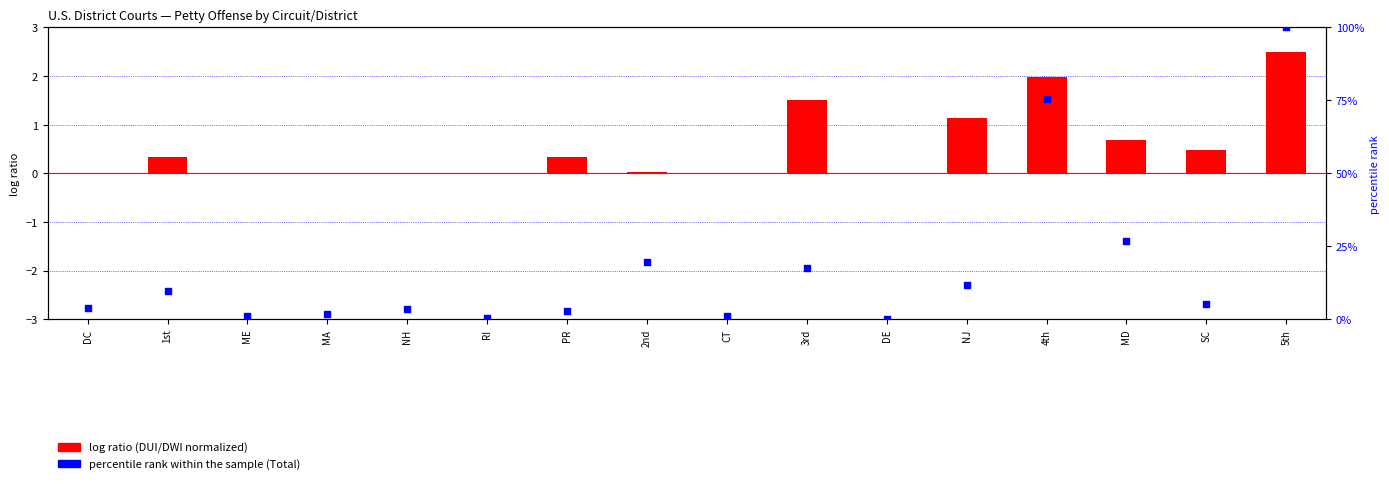

At which category is the sum across all series the highest?

5th